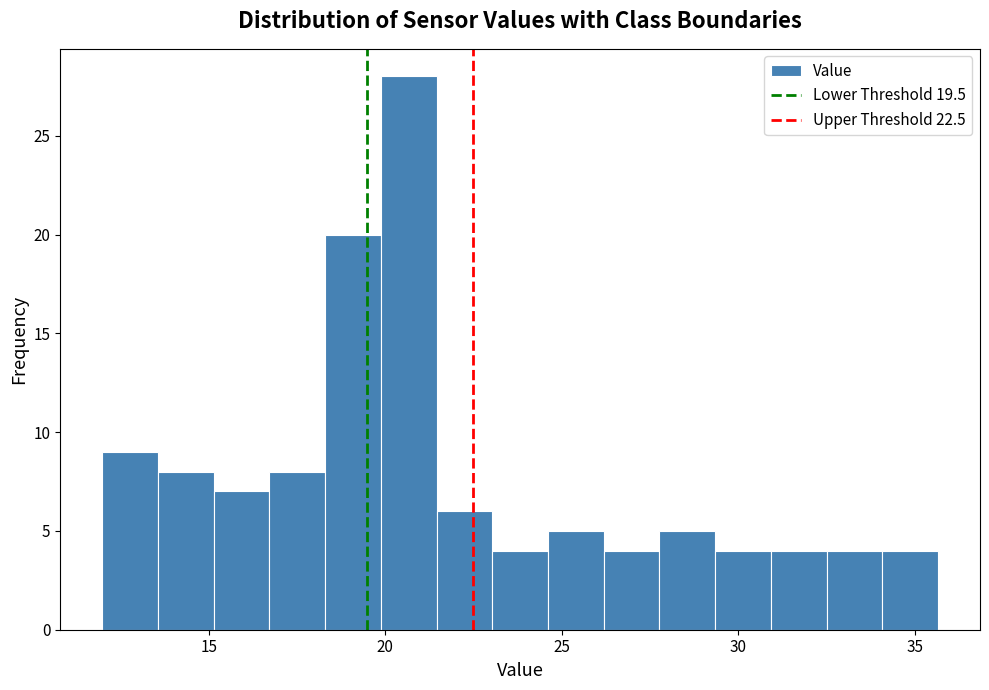

Read against the x-axis, roughly where is the centre of the tallest bar?

20.5